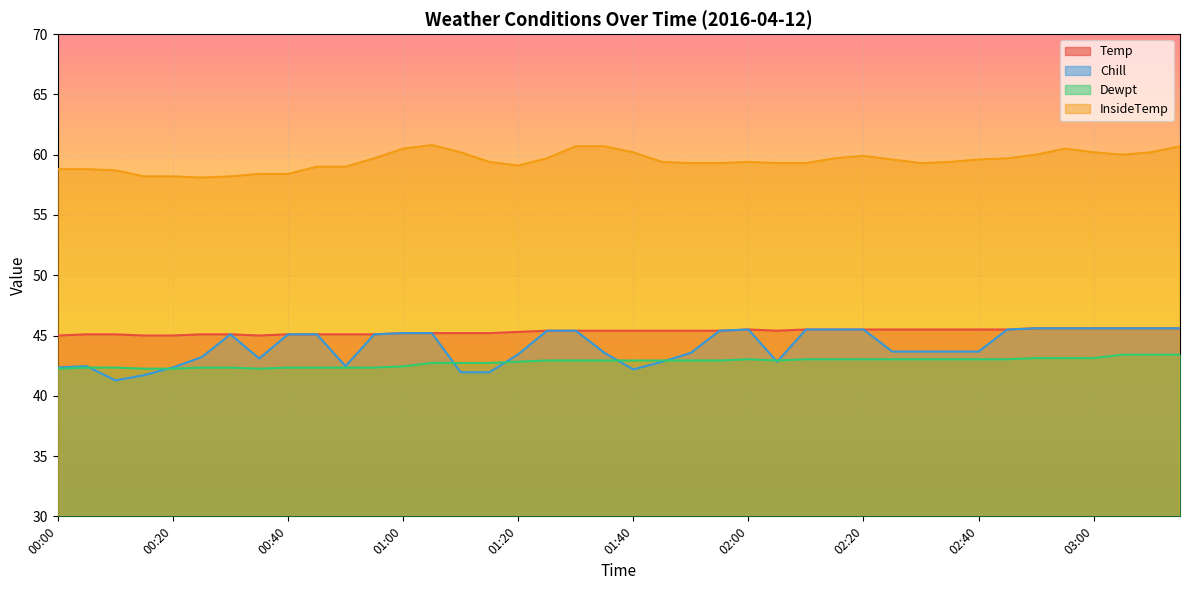

List the labels in order of InsideTemp value, smallest first.

00:25, 00:15, 00:20, 00:30, 00:35, 00:40, 00:10, 00:00, 00:05, 00:45, 00:50, 01:20, 01:50, 01:55, 02:05, 02:10, 02:30, 01:15, 01:45, 02:00, 02:35, 02:25, 02:40, 00:55, 01:25, 02:15, 02:45, 02:20, 02:50, 03:05, 01:10, 01:40, 03:00, 03:10, 01:00, 02:55, 01:30, 01:35, 03:15, 01:05